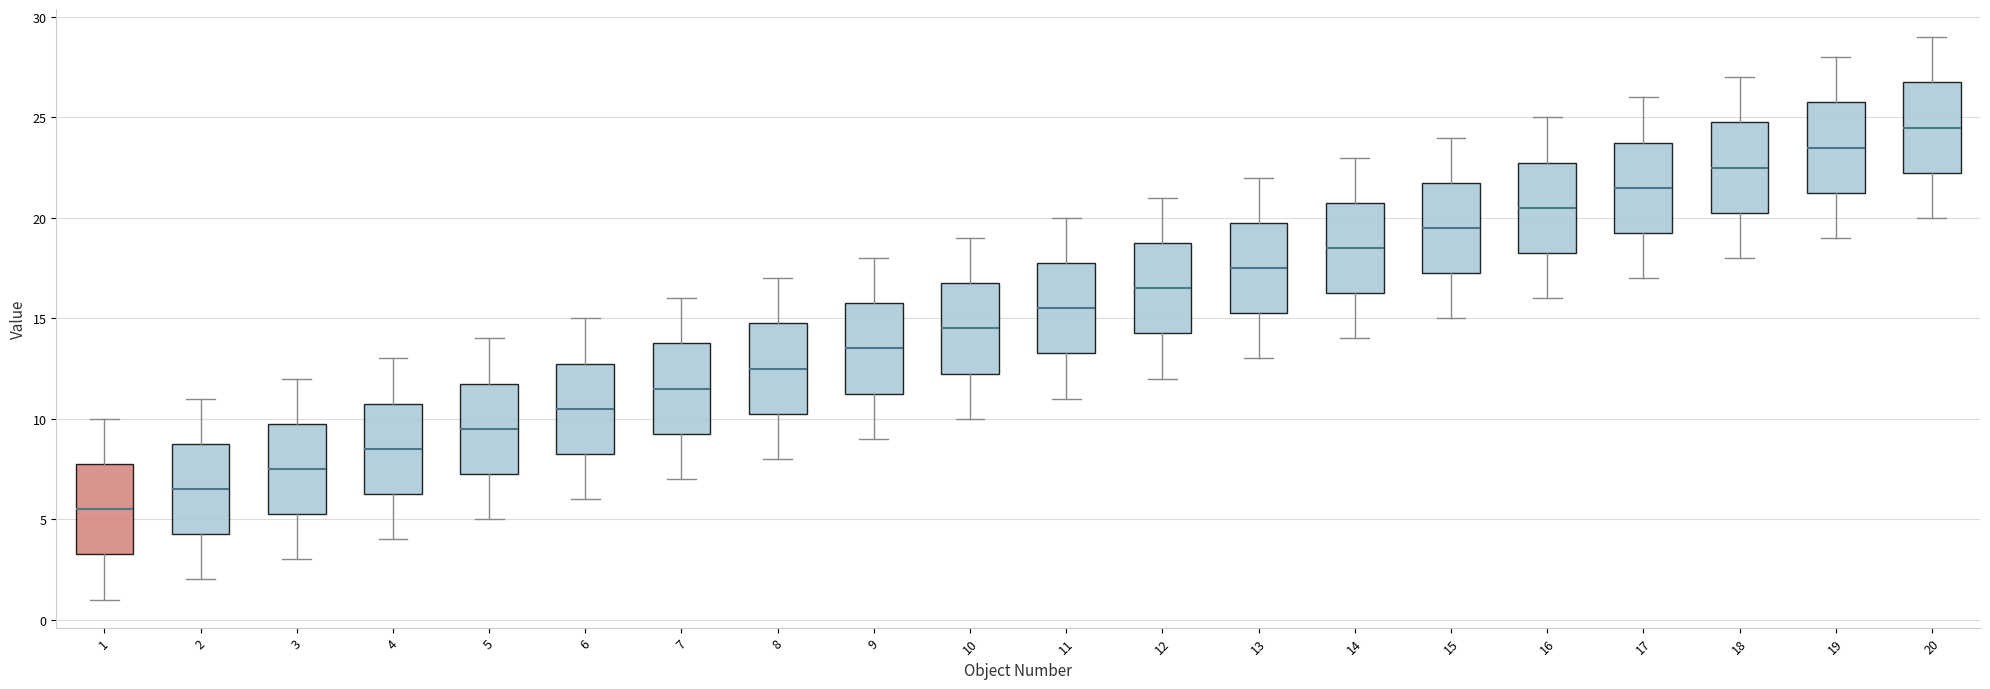

Where does the median line of the box at x = 8 sit on the y-axis? The values are not printed on the chart, so give them approximately, as read against the axis.

12.5